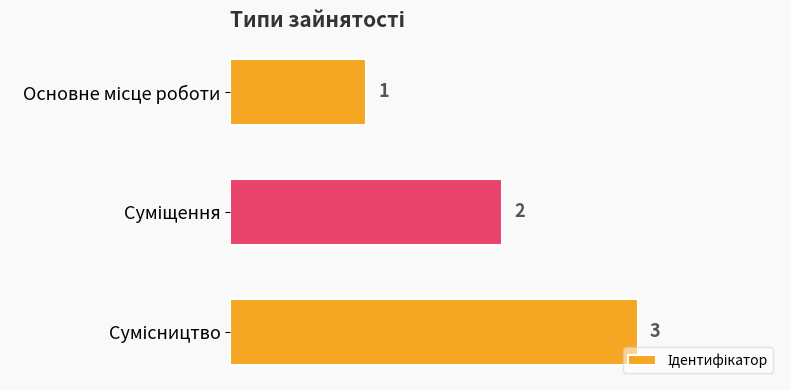

What is the sum of all values?

6